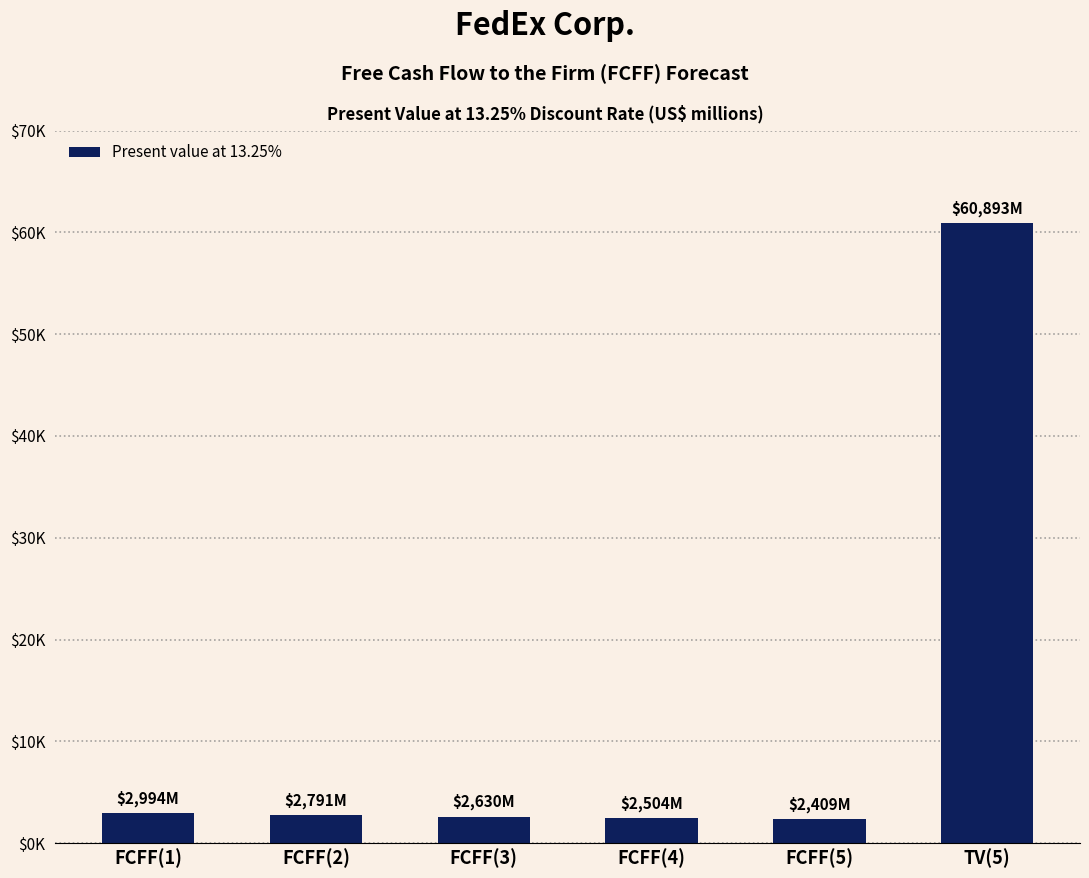

At which category does the chart reach its peak across all series?

TV(5)